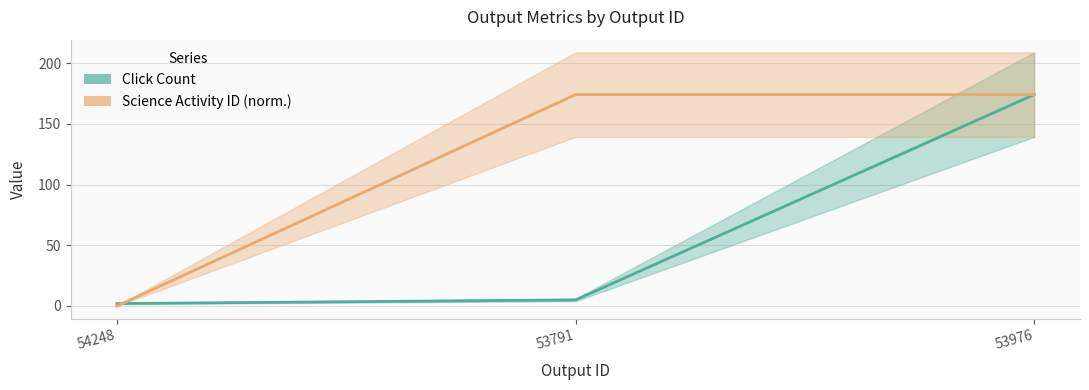

Does the chart display data point markers on the line(s)?

No